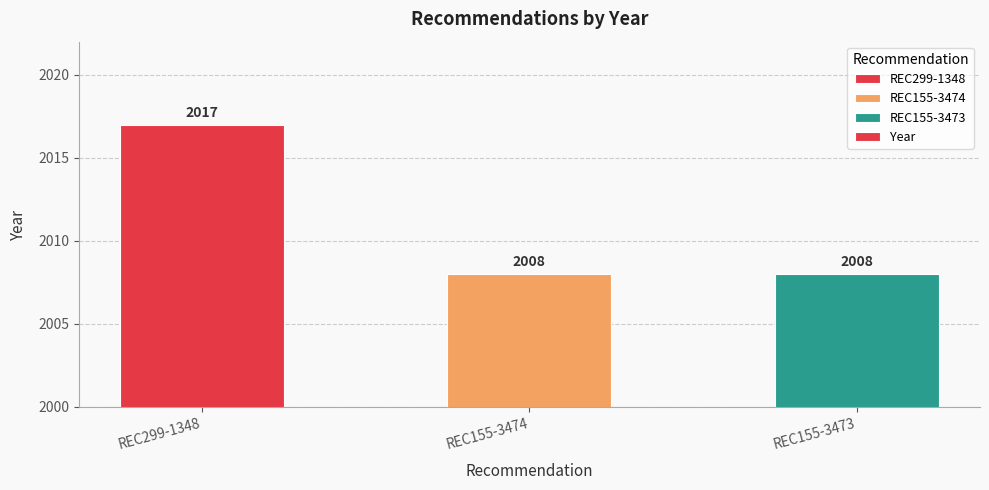

What position from the right is REC155-3474?

2